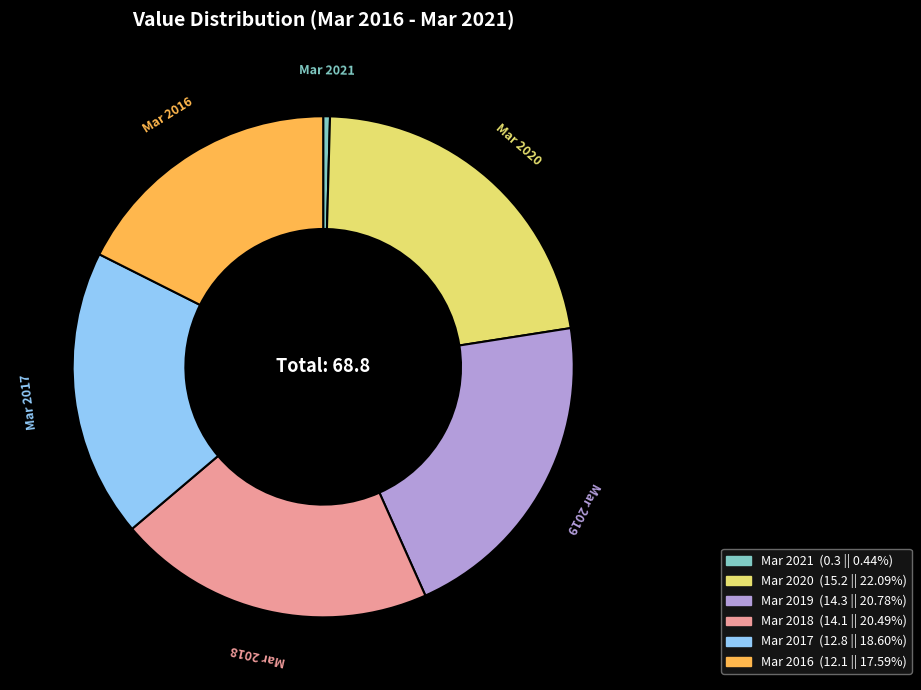

Which slice is the smallest?

Mar 2021